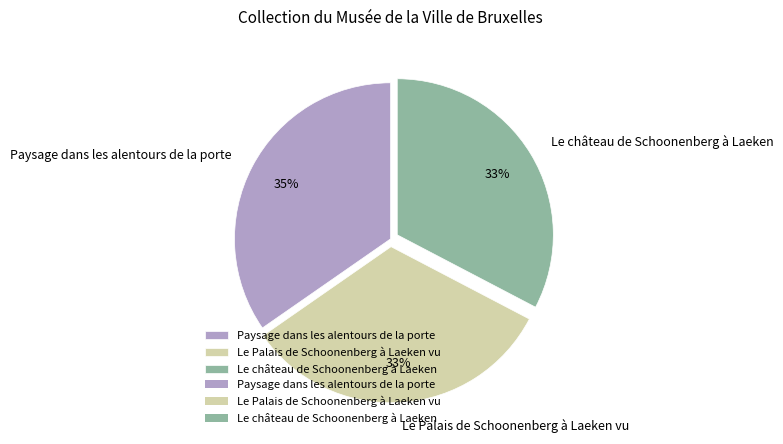

To the nearest percent, what is the difference between the largest and smallest slice percentages?

2%